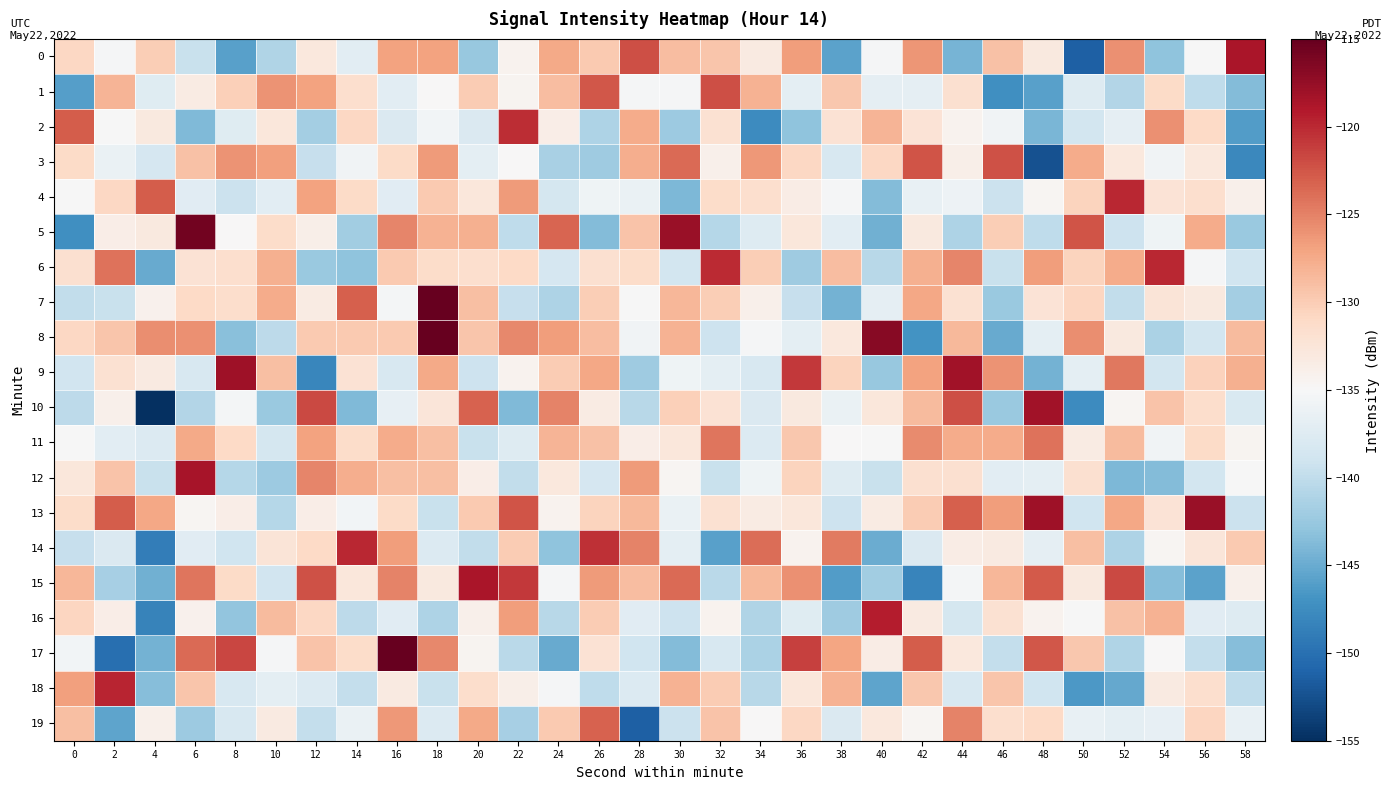

Reading left to right, extract all data points from this chart.

0: 0=-130.8	2=-135.2	4=-130.0	6=-139.4	8=-145.9	10=-141.0	12=-133.0	14=-137.2	16=-127.0	18=-127.0	20=-142.6	22=-134.3	24=-127.4	26=-129.7	28=-122.1	30=-128.9	32=-129.5	34=-133.2	36=-126.7	38=-145.7	40=-135.3	42=-126.1	44=-144.3	46=-129.1	48=-133.0	50=-151.4	52=-125.9	54=-143.1	56=-135.0	58=-118.7
1: 0=-146.0	2=-128.2	4=-137.5	6=-133.4	8=-130.2	10=-126.1	12=-126.9	14=-131.6	16=-137.0	18=-134.9	20=-129.9	22=-134.5	24=-128.8	26=-122.5	28=-135.2	30=-135.2	32=-122.1	34=-128.0	36=-136.9	38=-129.6	40=-136.8	42=-136.9	44=-131.8	46=-147.3	48=-145.9	50=-137.6	52=-140.8	54=-131.2	56=-140.0	58=-143.7
2: 0=-123.0	2=-135.1	4=-133.0	6=-143.8	8=-137.4	10=-132.7	12=-141.8	14=-130.8	16=-137.8	18=-135.6	20=-137.8	22=-120.2	24=-133.6	26=-141.1	28=-127.6	30=-142.3	32=-132.0	34=-147.6	36=-143.1	38=-132.1	40=-128.2	42=-132.3	44=-134.3	46=-135.7	48=-144.2	50=-138.7	52=-136.8	54=-125.9	56=-131.0	58=-146.2
3: 0=-131.2	2=-136.3	4=-138.4	6=-129.1	8=-126.1	10=-126.8	12=-139.6	14=-135.7	16=-131.1	18=-126.5	20=-137.0	22=-134.8	24=-141.5	26=-142.1	28=-127.7	30=-123.7	32=-134.0	34=-126.3	36=-130.9	38=-138.2	40=-130.9	42=-122.4	44=-133.8	46=-122.2	48=-152.4	50=-127.6	52=-132.9	54=-135.7	56=-132.8	58=-147.8
4: 0=-135.1	2=-130.9	4=-122.9	6=-137.2	8=-139.3	10=-137.1	12=-126.9	14=-131.1	16=-137.3	18=-129.8	20=-132.8	22=-126.5	24=-138.6	26=-135.9	28=-136.3	30=-144.0	32=-131.4	34=-131.6	36=-133.5	38=-135.2	40=-143.7	42=-136.5	44=-136.0	46=-139.3	48=-134.7	50=-130.6	52=-119.9	54=-132.3	56=-131.7	58=-134.0
5: 0=-147.3	2=-133.7	4=-133.1	6=-115.8	8=-134.9	10=-131.3	12=-133.8	14=-141.9	16=-125.3	18=-128.1	20=-127.8	22=-140.1	24=-123.4	26=-143.6	28=-129.3	30=-117.7	32=-140.6	34=-137.6	36=-132.8	38=-137.1	40=-144.7	42=-133.0	44=-141.2	46=-130.1	48=-140.1	50=-122.3	52=-139.1	54=-135.8	56=-127.7	58=-142.4
6: 0=-131.9	2=-124.1	4=-145.1	6=-132.2	8=-131.6	10=-127.9	12=-142.4	14=-143.0	16=-129.8	18=-131.4	20=-131.7	22=-131.0	24=-138.4	26=-131.8	28=-131.4	30=-138.7	32=-120.1	34=-130.1	36=-142.1	38=-128.8	40=-140.5	42=-127.8	44=-125.2	46=-139.4	48=-126.6	50=-130.5	52=-127.6	54=-119.9	56=-135.3	58=-138.9
7: 0=-139.9	2=-139.4	4=-134.1	6=-131.1	8=-131.5	10=-127.6	12=-133.4	14=-123.0	16=-135.4	18=-113.9	20=-129.0	22=-139.7	24=-141.2	26=-130.0	28=-135.1	30=-128.4	32=-130.1	34=-134.0	36=-139.6	38=-144.4	40=-136.7	42=-127.3	44=-132.0	46=-142.5	48=-132.3	50=-130.7	52=-139.9	54=-132.4	56=-133.1	58=-141.7
8: 0=-130.9	2=-129.5	4=-125.7	6=-125.9	8=-143.4	10=-140.3	12=-129.8	14=-129.8	16=-129.8	18=-105.8	20=-129.4	22=-125.3	24=-126.6	26=-128.8	28=-135.8	30=-128.0	32=-139.1	34=-135.2	36=-137.0	38=-132.9	40=-116.8	42=-147.0	44=-128.6	46=-145.1	48=-136.9	50=-125.7	52=-133.0	54=-141.3	56=-138.7	58=-128.6
9: 0=-138.8	2=-131.9	4=-133.2	6=-138.2	8=-118.1	10=-128.9	12=-148.1	14=-132.2	16=-138.3	18=-127.4	20=-139.2	22=-134.3	24=-129.9	26=-127.3	28=-142.2	30=-135.9	32=-136.9	34=-138.2	36=-120.8	38=-130.6	40=-142.6	42=-126.9	44=-118.2	46=-126.1	48=-144.4	50=-137.0	52=-124.4	54=-138.6	56=-130.3	58=-127.9
10: 0=-140.2	2=-133.9	4=-156.8	6=-140.9	8=-135.3	10=-142.5	12=-121.8	14=-143.8	16=-136.7	18=-132.6	20=-123.1	22=-143.8	24=-125.1	26=-133.4	28=-140.6	30=-130.2	32=-132.1	34=-137.8	36=-133.0	38=-136.3	40=-132.7	42=-128.7	44=-122.1	46=-142.4	48=-118.1	50=-147.6	52=-134.6	54=-129.3	56=-131.5	58=-138.0
11: 0=-135.0	2=-137.1	4=-137.8	6=-127.4	8=-130.9	10=-138.5	12=-127.0	14=-131.3	16=-127.7	18=-129.0	20=-139.5	22=-137.5	24=-128.1	26=-129.1	28=-133.7	30=-132.7	32=-124.3	34=-137.8	36=-129.6	38=-135.0	40=-135.1	42=-125.6	44=-127.6	46=-127.7	48=-124.1	50=-133.4	52=-128.6	54=-135.7	56=-131.2	58=-134.4
12: 0=-132.8	2=-129.2	4=-139.4	6=-118.4	8=-140.8	10=-142.3	12=-125.2	14=-127.8	16=-129.0	18=-129.0	20=-133.6	22=-140.0	24=-133.0	26=-138.4	28=-126.5	30=-134.6	32=-139.5	34=-135.8	36=-130.5	38=-137.6	40=-139.4	42=-131.8	44=-131.7	46=-137.2	48=-136.9	50=-131.8	52=-143.9	54=-143.6	56=-138.7	58=-135.0
13: 0=-131.3	2=-122.9	4=-127.3	6=-134.7	8=-133.6	10=-140.7	12=-133.6	14=-135.6	16=-131.2	18=-139.5	20=-129.8	22=-122.5	24=-134.3	26=-130.6	28=-128.5	30=-136.4	32=-131.9	34=-133.4	36=-132.8	38=-139.1	40=-133.3	42=-129.9	44=-123.1	46=-126.6	48=-118.0	50=-139.0	52=-127.2	54=-132.2	56=-117.7	58=-139.3
14: 0=-139.6	2=-137.8	4=-148.8	6=-137.3	8=-139.0	10=-132.4	12=-131.0	14=-120.0	16=-126.7	18=-137.7	20=-140.0	22=-130.0	24=-143.0	26=-120.3	28=-125.0	30=-136.9	32=-145.8	34=-123.8	36=-134.3	38=-124.6	40=-145.0	42=-137.8	44=-133.5	46=-133.2	48=-136.7	50=-129.0	52=-141.2	54=-134.5	56=-132.6	58=-129.8
15: 0=-128.4	2=-141.6	4=-144.6	6=-124.3	8=-131.1	10=-138.9	12=-122.3	14=-132.7	16=-125.0	18=-133.0	20=-118.7	22=-120.9	24=-135.3	26=-126.5	28=-128.9	30=-123.7	32=-140.5	34=-128.6	36=-125.9	38=-146.2	40=-142.0	42=-148.2	44=-135.4	46=-128.3	48=-122.7	50=-133.0	52=-121.8	54=-143.4	56=-145.8	58=-133.9
16: 0=-130.7	2=-133.7	4=-148.4	6=-134.2	8=-142.9	10=-128.7	12=-130.9	14=-140.3	16=-137.2	18=-141.1	20=-134.0	22=-126.6	24=-140.6	26=-129.9	28=-137.3	30=-139.2	32=-134.3	34=-141.0	36=-137.5	38=-142.1	40=-119.4	42=-133.3	44=-138.5	46=-132.0	48=-134.3	50=-135.1	52=-129.1	54=-128.1	56=-137.3	58=-137.7
17: 0=-135.5	2=-150.1	4=-144.4	6=-123.7	8=-121.7	10=-135.3	12=-129.4	14=-131.3	16=-111.3	18=-125.4	20=-134.4	22=-140.4	24=-145.1	26=-132.0	28=-139.0	30=-143.7	32=-138.2	34=-141.3	36=-121.4	38=-127.2	40=-133.6	42=-122.9	44=-133.0	46=-139.7	48=-122.5	50=-129.6	52=-141.0	54=-134.9	56=-139.8	58=-143.5
18: 0=-126.8	2=-119.8	4=-143.6	6=-129.5	8=-138.2	10=-137.0	12=-137.8	14=-139.7	16=-133.2	18=-139.5	20=-131.6	22=-133.9	24=-135.2	26=-140.0	28=-137.7	30=-128.1	32=-129.9	34=-140.5	36=-132.8	38=-128.1	40=-145.5	42=-129.6	44=-138.3	46=-129.4	48=-139.0	50=-146.5	52=-145.2	54=-133.2	56=-131.6	58=-140.0
19: 0=-128.9	2=-145.5	4=-134.0	6=-142.2	8=-138.2	10=-133.2	12=-139.7	14=-136.3	16=-126.3	18=-137.7	20=-127.5	22=-141.6	24=-129.7	26=-123.1	28=-151.3	30=-139.2	32=-129.4	34=-135.0	36=-130.8	38=-137.9	40=-132.9	42=-134.6	44=-125.1	46=-131.7	48=-131.1	50=-136.5	52=-137.0	54=-136.6	56=-130.7	58=-136.5